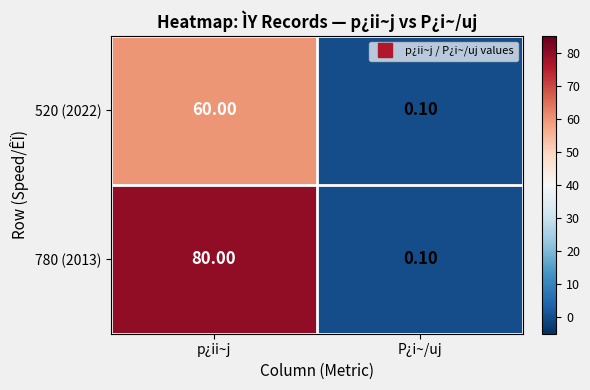

Which series has the largest total across all categories?

780 (2013)